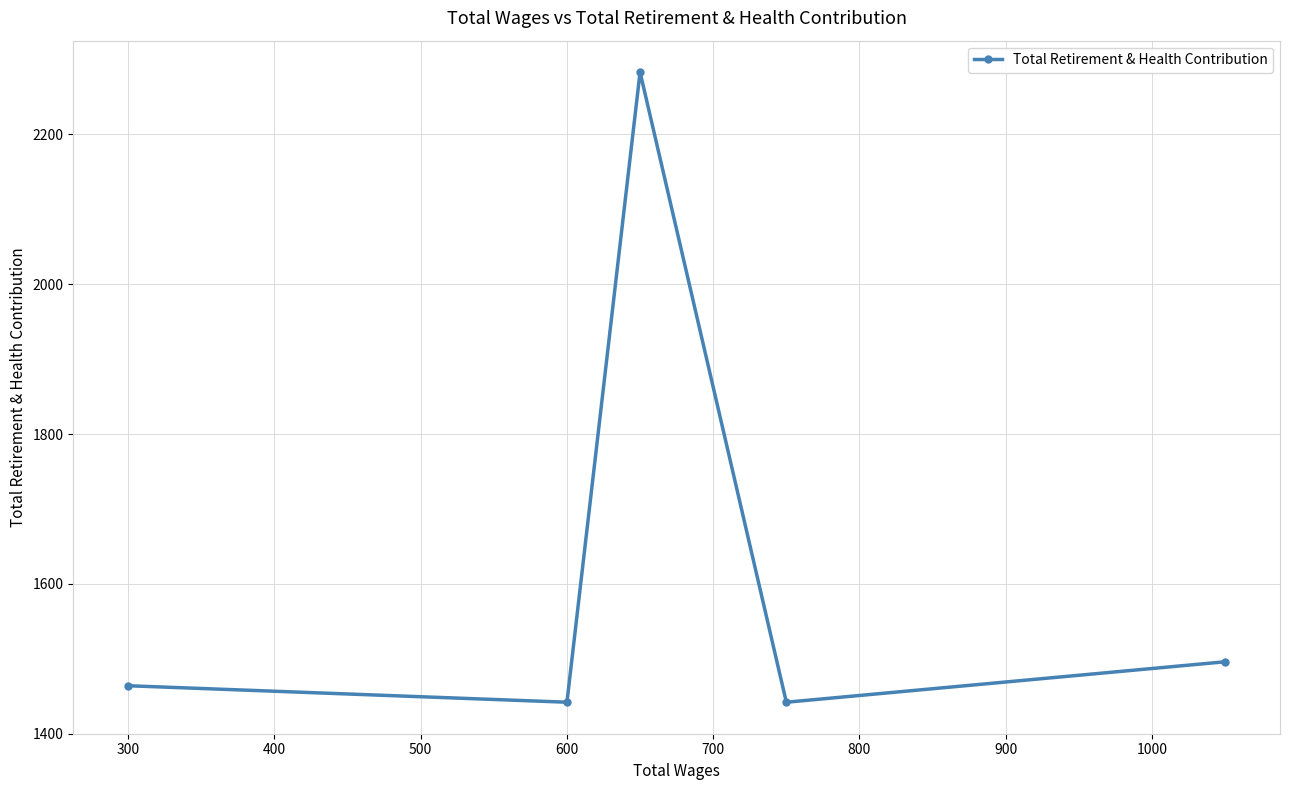

What is the maximum value shown in the chart?

2283